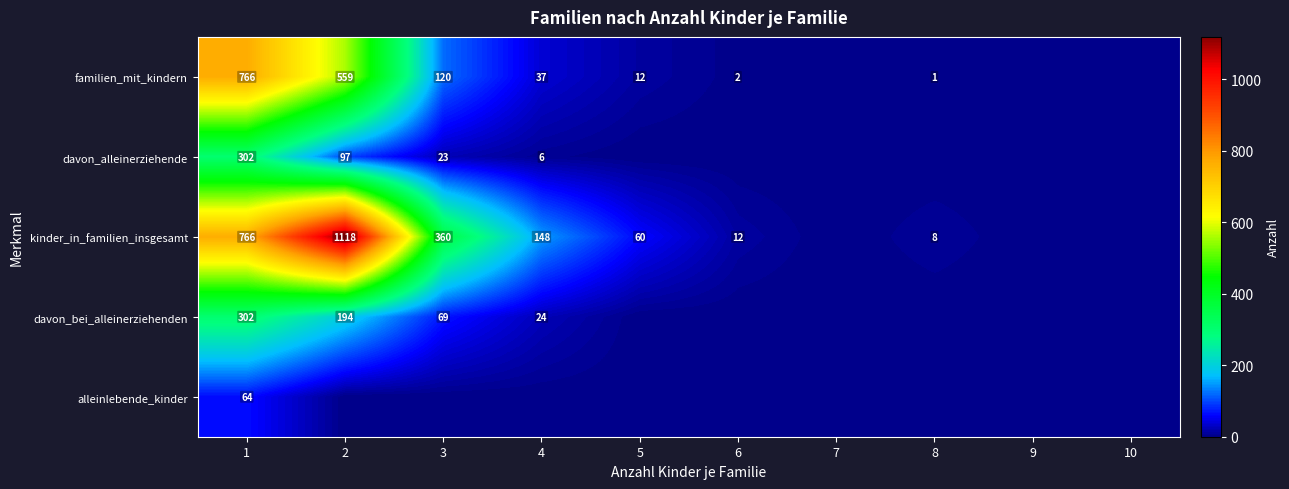

Which has a higher value, 5 or 1?

1